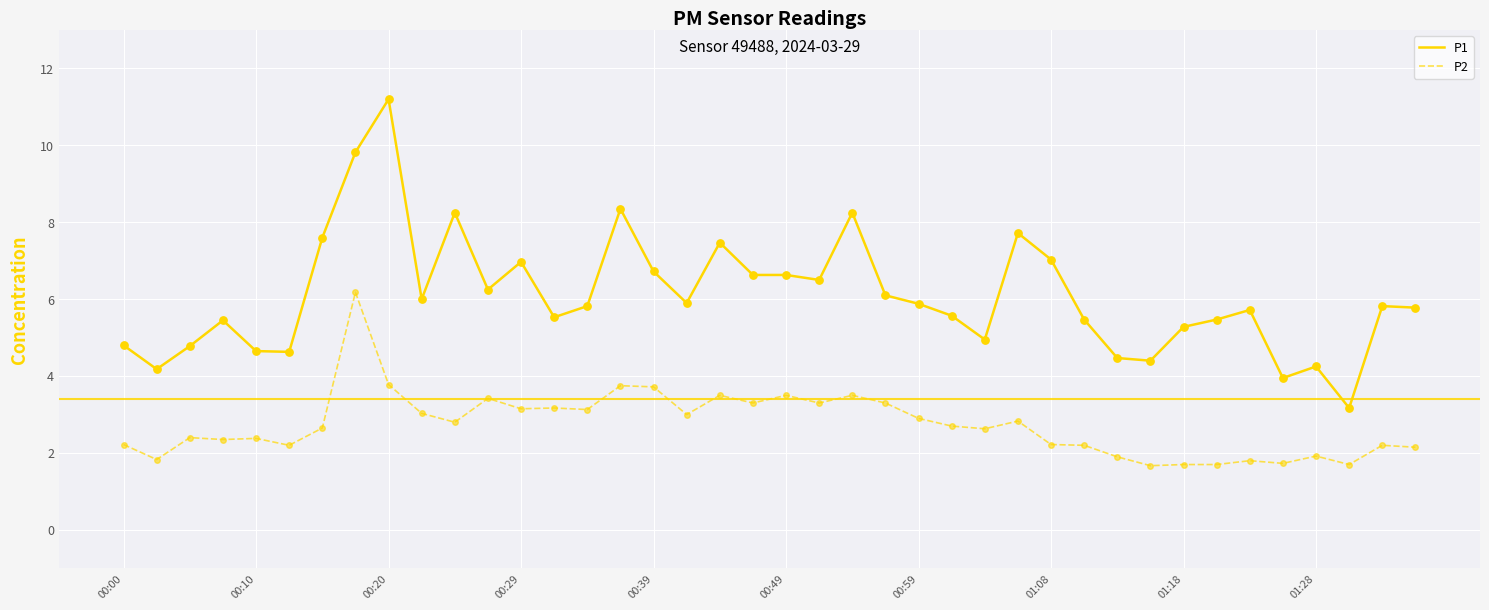

At how many categories does at least one series exceed 8?

5